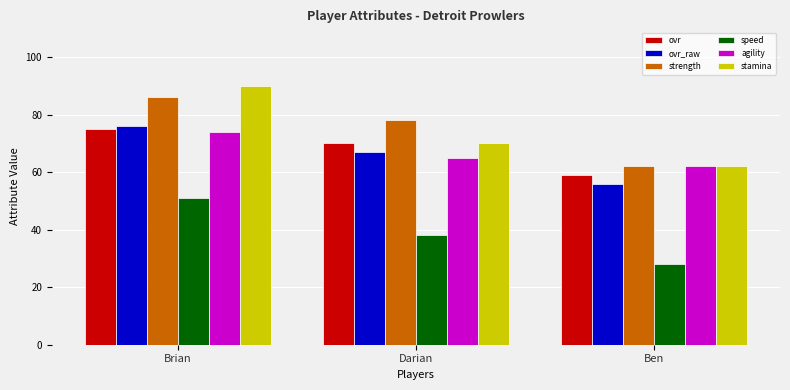

What is the difference between the highest and lowest values at Darian?

40